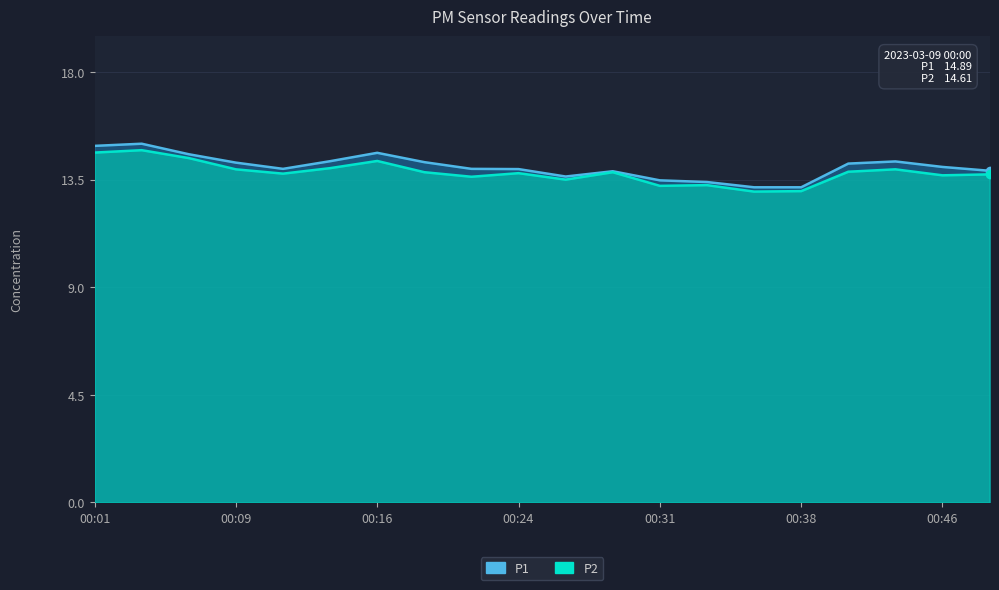

Reading right to left, transcribe all the data shown in this chart.

P1: 00:48=13.8	00:46=14.0	00:43=14.2	00:41=14.2	00:38=13.2	00:36=13.2	00:34=13.4	00:31=13.4	00:29=13.8	00:26=13.6	00:24=13.9	00:21=13.9	00:18=14.2	00:16=14.6	00:13=14.2	00:11=13.9	00:09=14.2	00:06=14.5	00:04=15.0	00:01=14.9
P2: 00:48=13.7	00:46=13.7	00:43=13.9	00:41=13.8	00:38=13.0	00:36=13.0	00:34=13.2	00:31=13.2	00:29=13.8	00:26=13.5	00:24=13.8	00:21=13.6	00:18=13.8	00:16=14.3	00:13=14.0	00:11=13.7	00:09=13.9	00:06=14.4	00:04=14.7	00:01=14.6